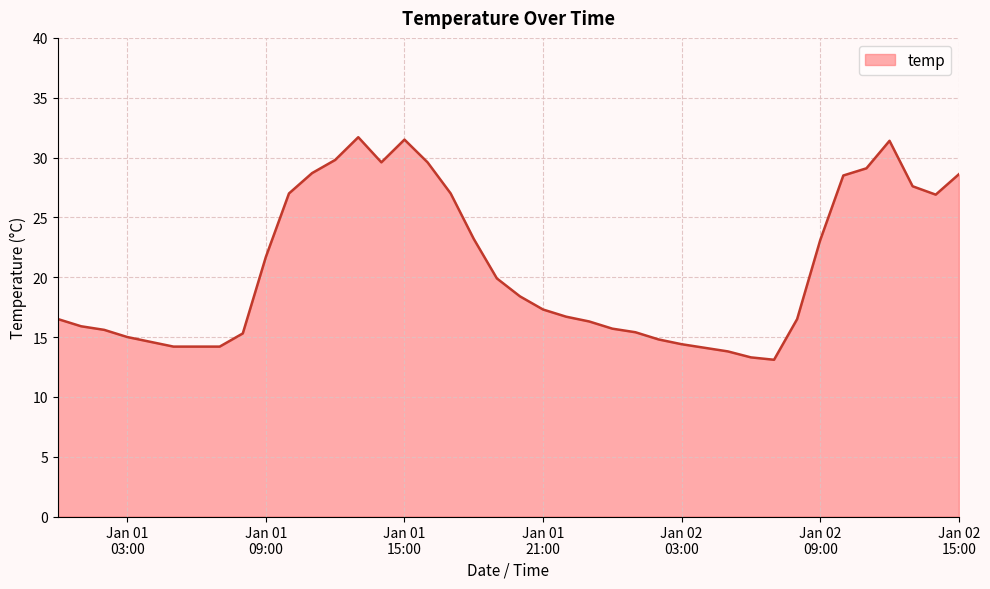

What is the greatest value displayed?

31.7